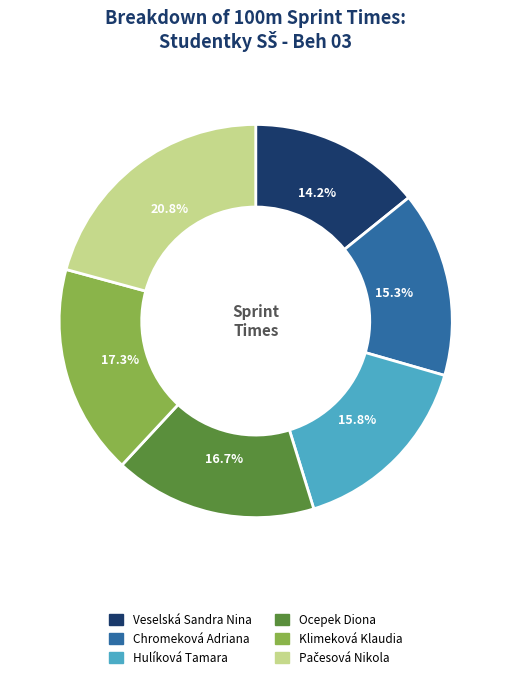

Approximately how many times larger is the value at Hulíková Tamara compared to Veselská Sandra Nina?

1.1